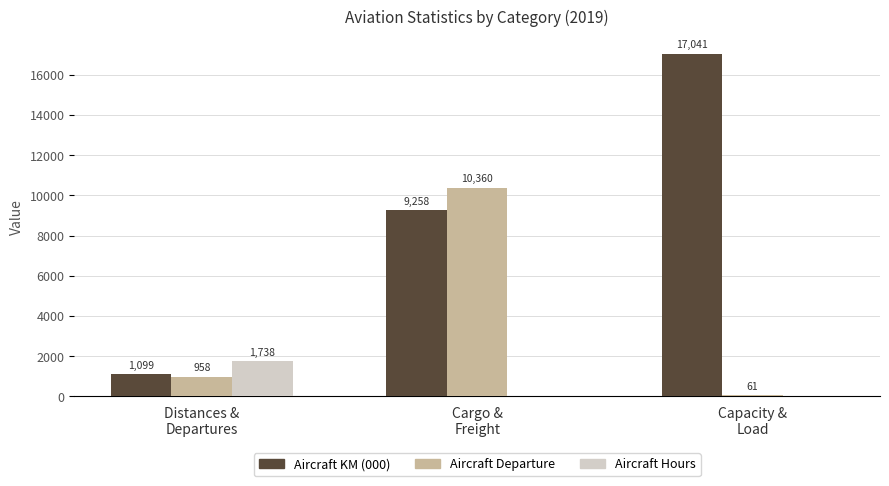

What are all the series names shown in the legend?

Aircraft KM (000), Aircraft Departure, Aircraft Hours